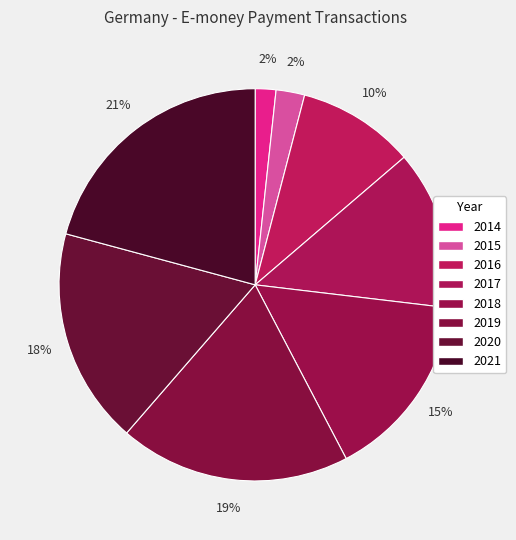

To the nearest percent, what percentage of the pie is 2017?

13%